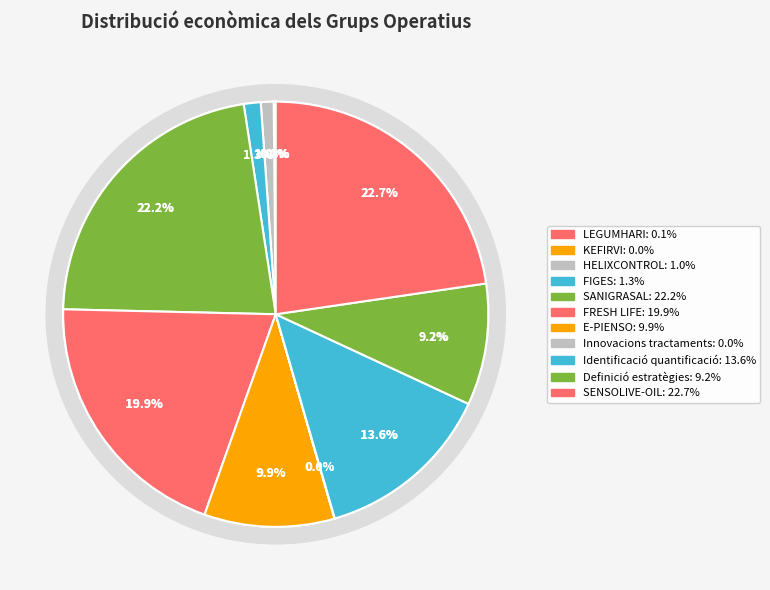

What percentage is the SANIGRASAL slice, to the nearest percent?

22%